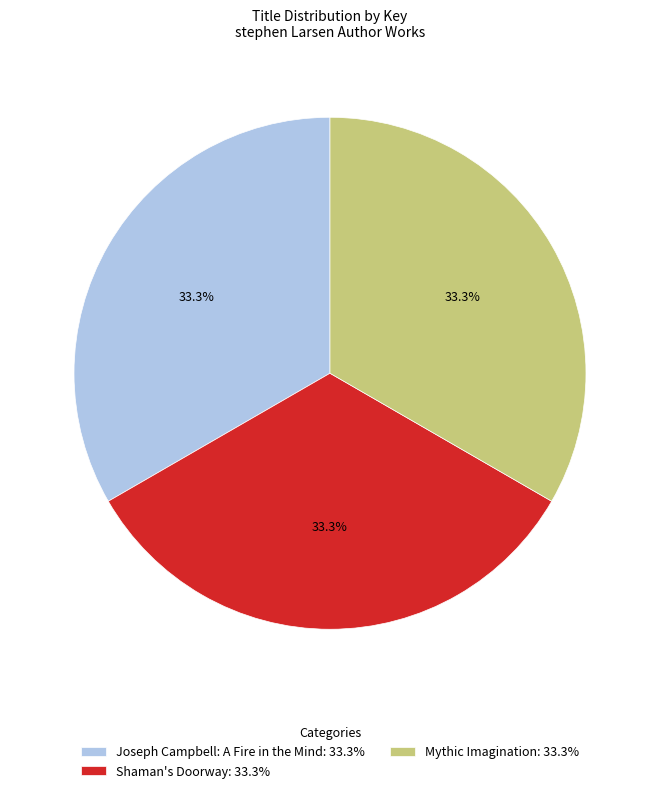

Does Joseph Campbell: A Fire in the Mind account for over 50% of the chart?

No